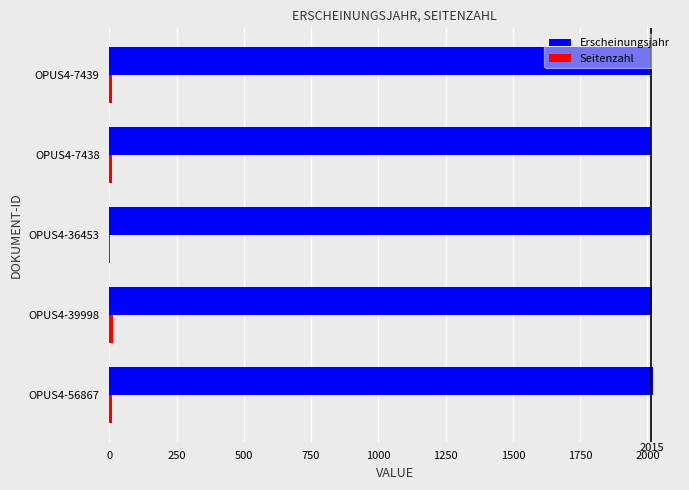

Count the number of categories in the chart.

5